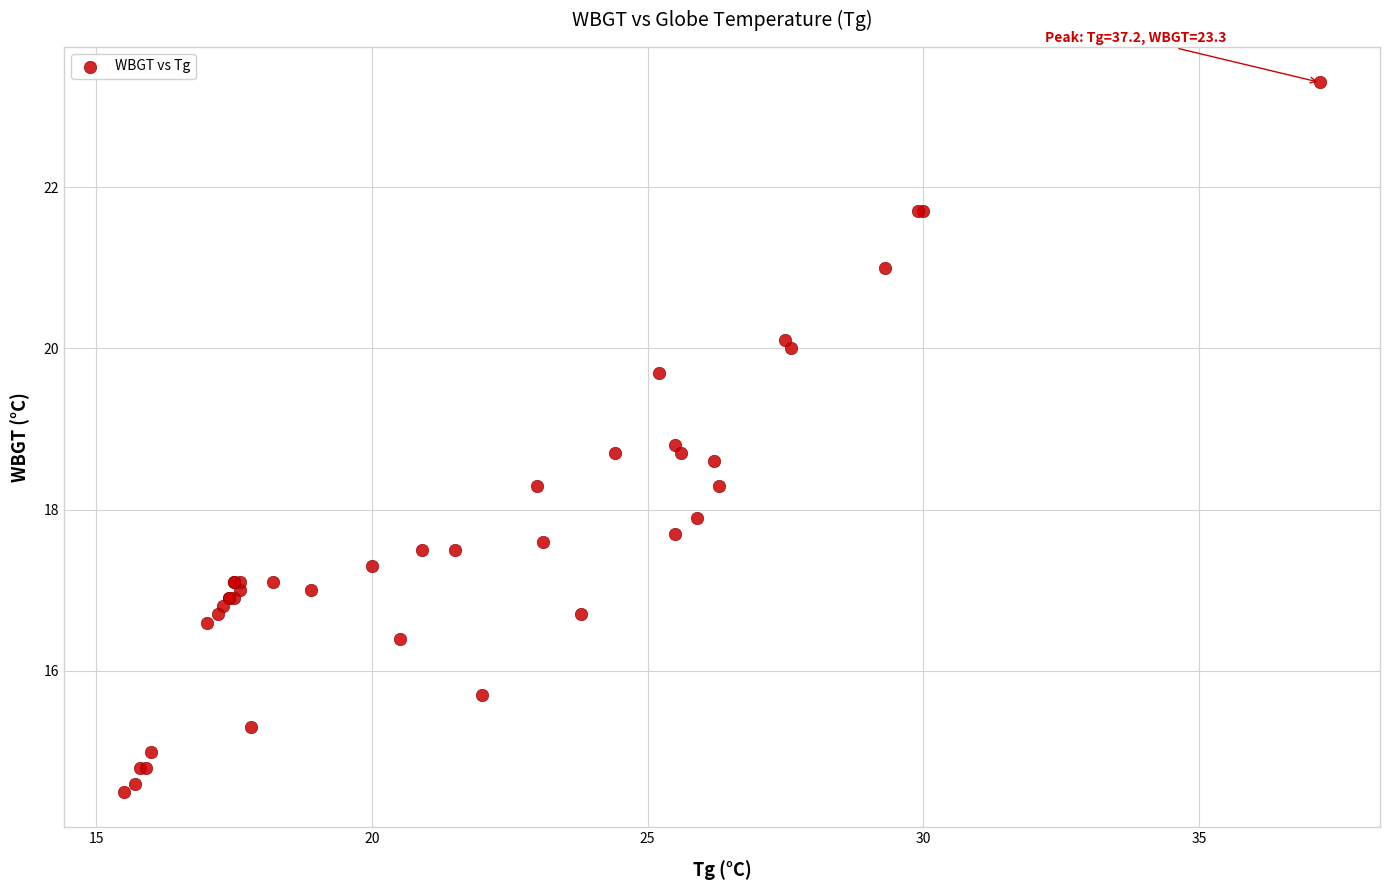

What Y value in the scatter plot is closest to 18?

17.9